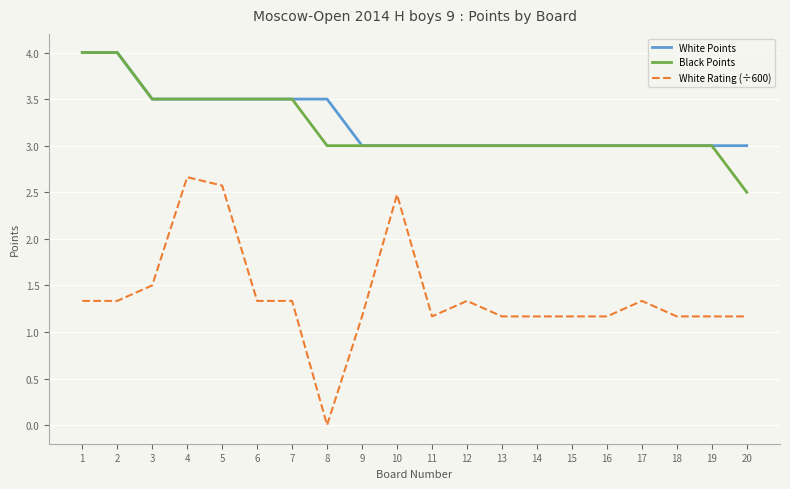

Reading left to right, transcribe all the data shown in this chart.

White Points: 4.0	4.0	3.5	3.5	3.5	3.5	3.5	3.5	3.0	3.0	3.0	3.0	3.0	3.0	3.0	3.0	3.0	3.0	3.0	3.0
Black Points: 4.0	4.0	3.5	3.5	3.5	3.5	3.5	3.0	3.0	3.0	3.0	3.0	3.0	3.0	3.0	3.0	3.0	3.0	3.0	2.5
White Rating (÷600): 1.3	1.3	1.5	2.7	2.6	1.3	1.3	0.0	1.2	2.5	1.2	1.3	1.2	1.2	1.2	1.2	1.3	1.2	1.2	1.2